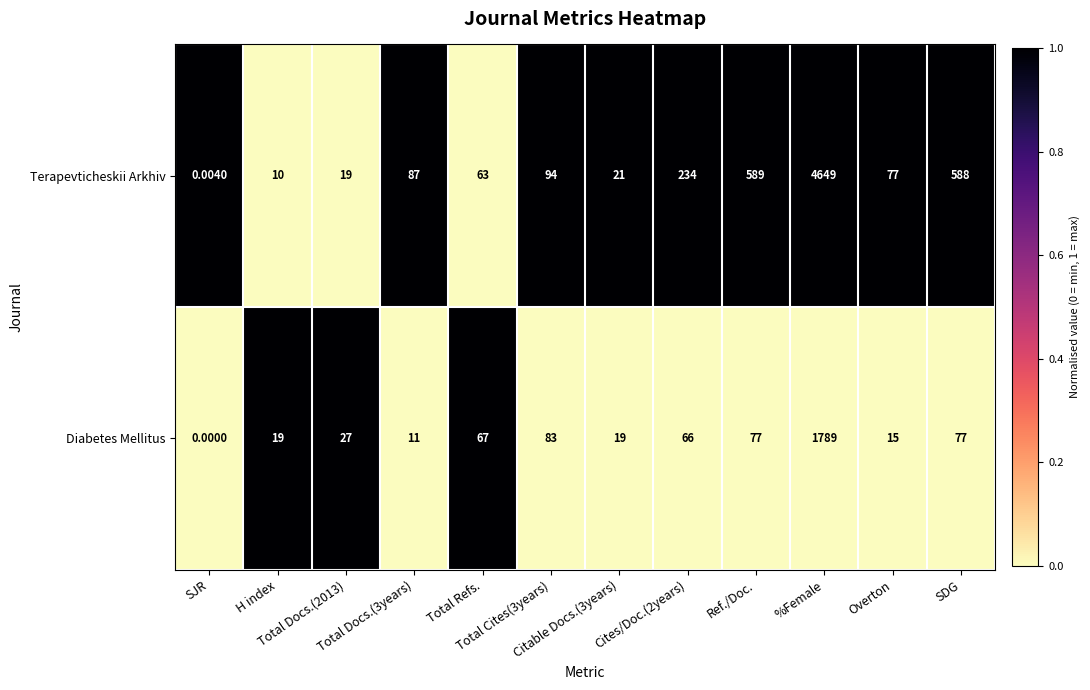

List the series in order of their overall mean, lowest first.

Diabetes Mellitus, Terapevticheskii Arkhiv